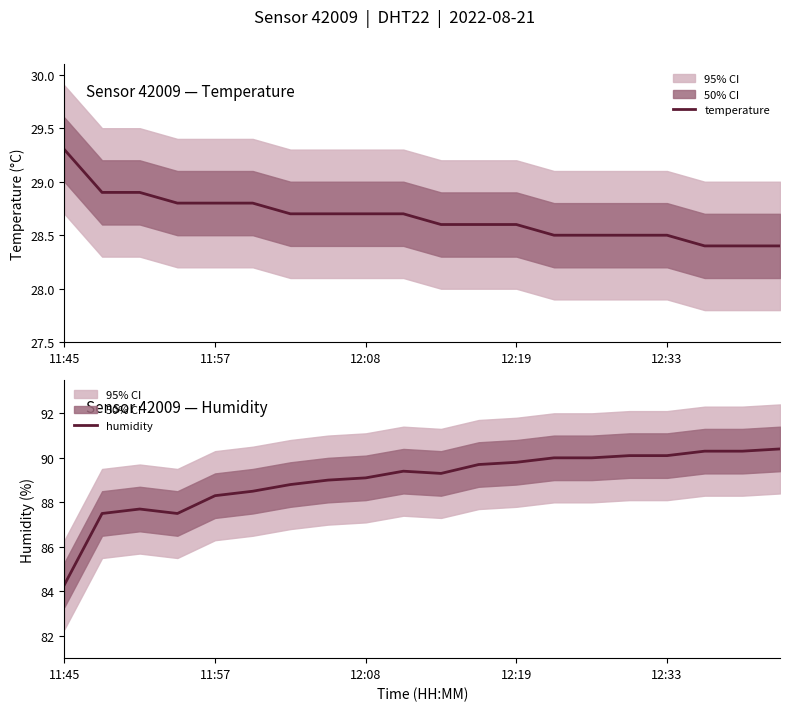

What are all the series names shown in the legend?

temperature, humidity